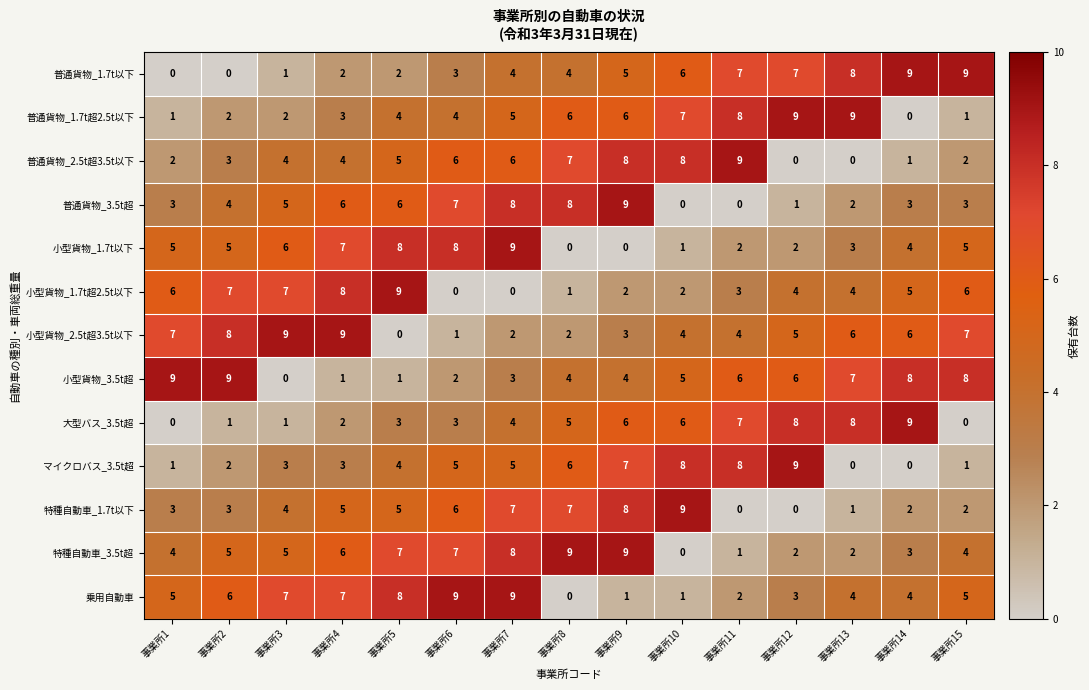

What is the maximum value shown in the chart?

9